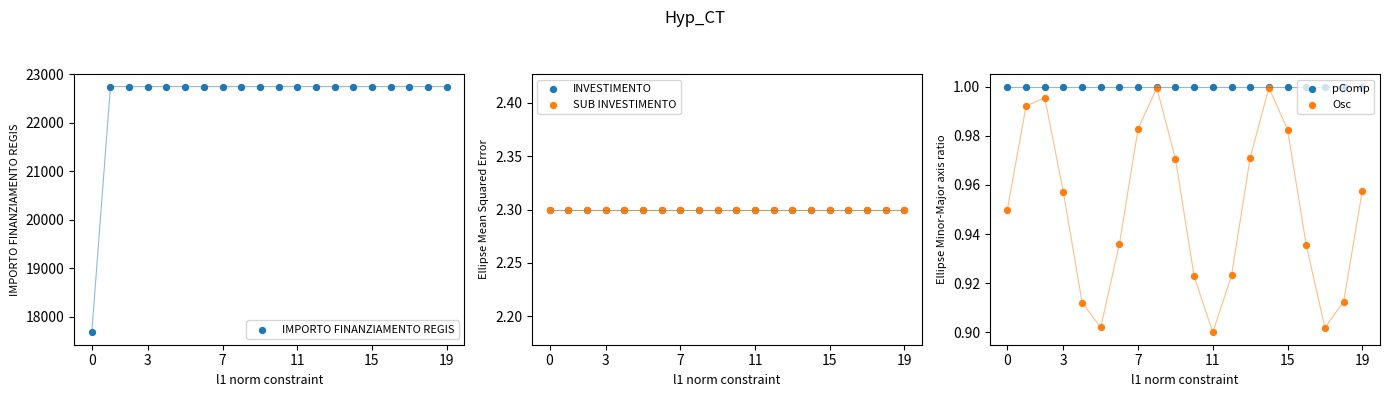

Which series reaches the maximum Y coordinate?

IMPORTO FINANZIAMENTO REGIS